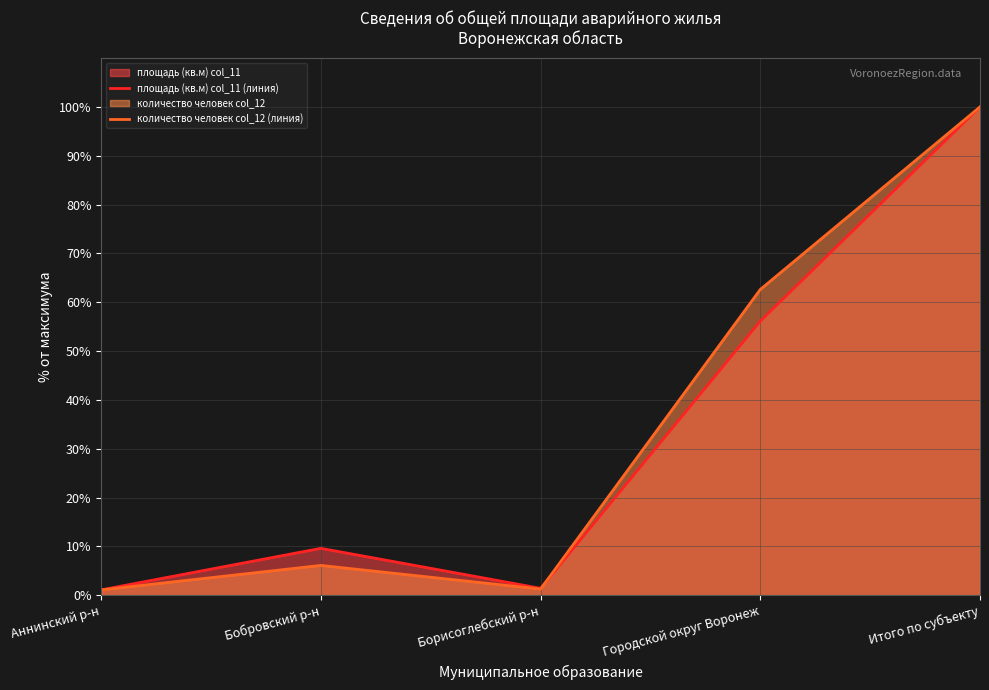

What is the difference between the maximum and second lowest values in the площадь (кв.м) col_11 (линия) series?

98.6